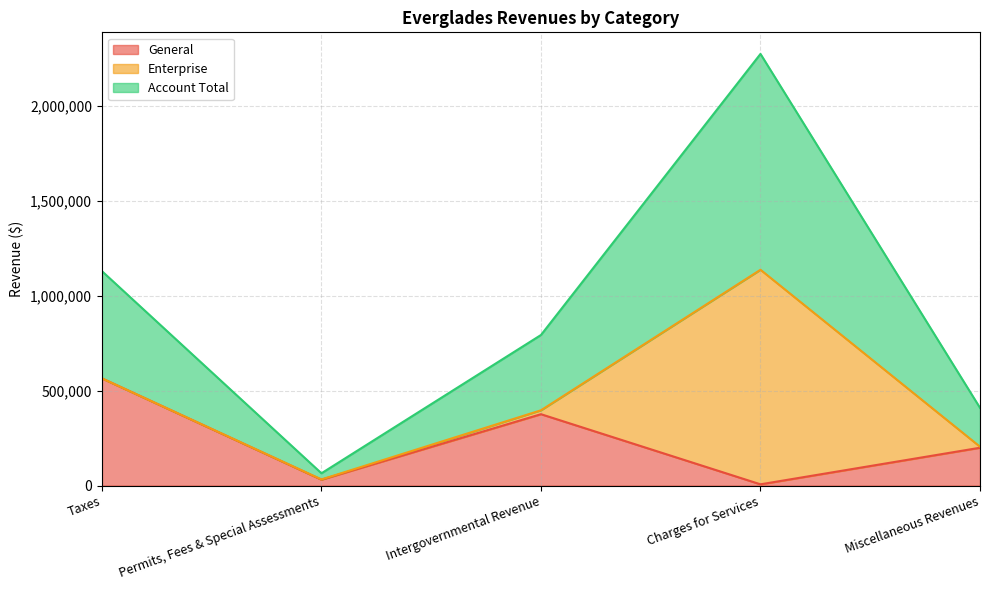

What is the difference between the General values at Intergovernmental Revenue and Permits, Fees & Special Assessments?

344952